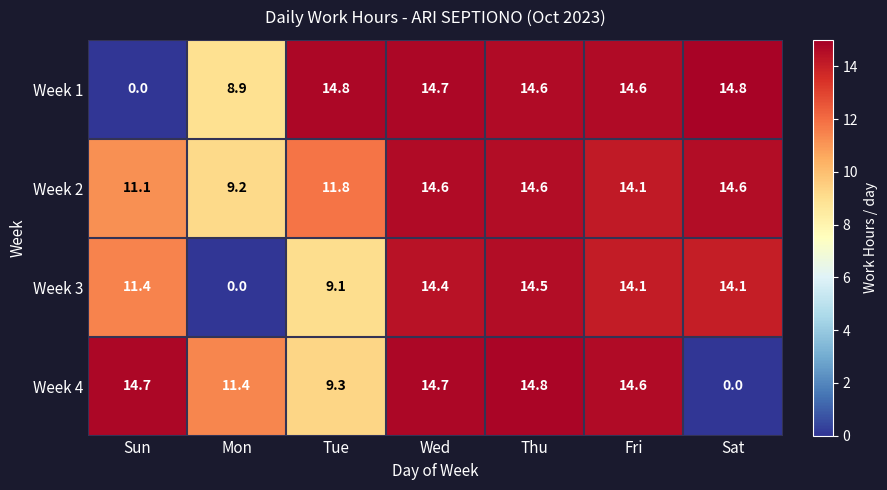

How many values in Week 4 are above zero?

6